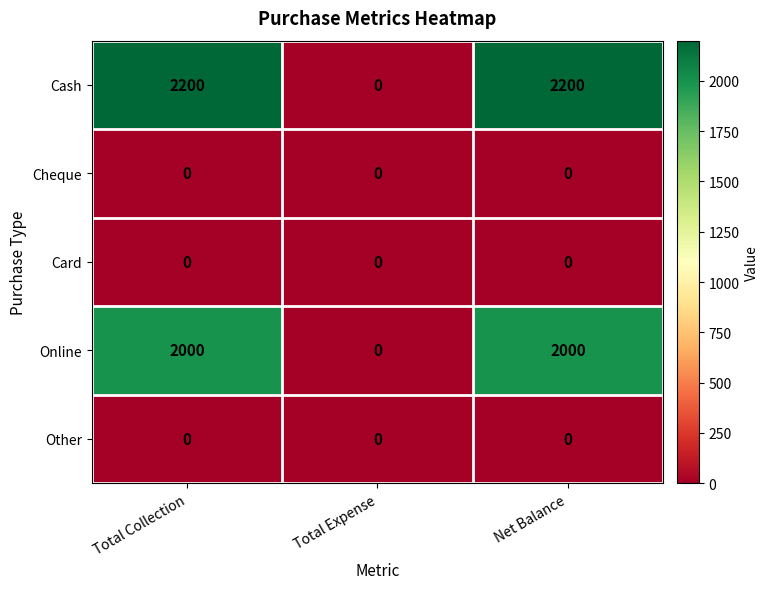

Count the Cash values in the range 0 to 2200.

3